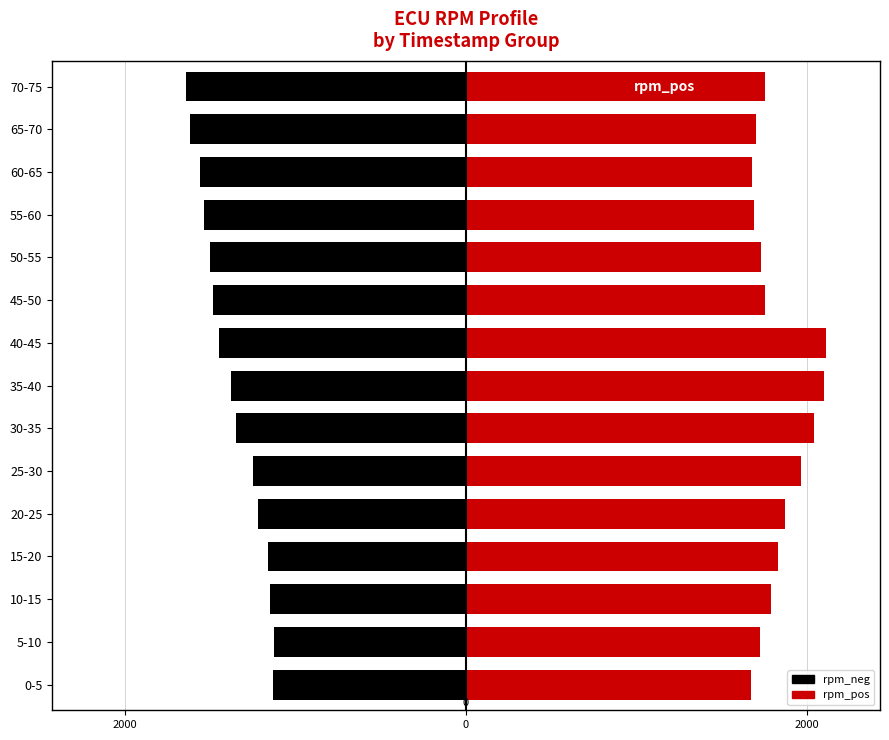

Are the bars grouped side by side (vs. stacked)?

Yes